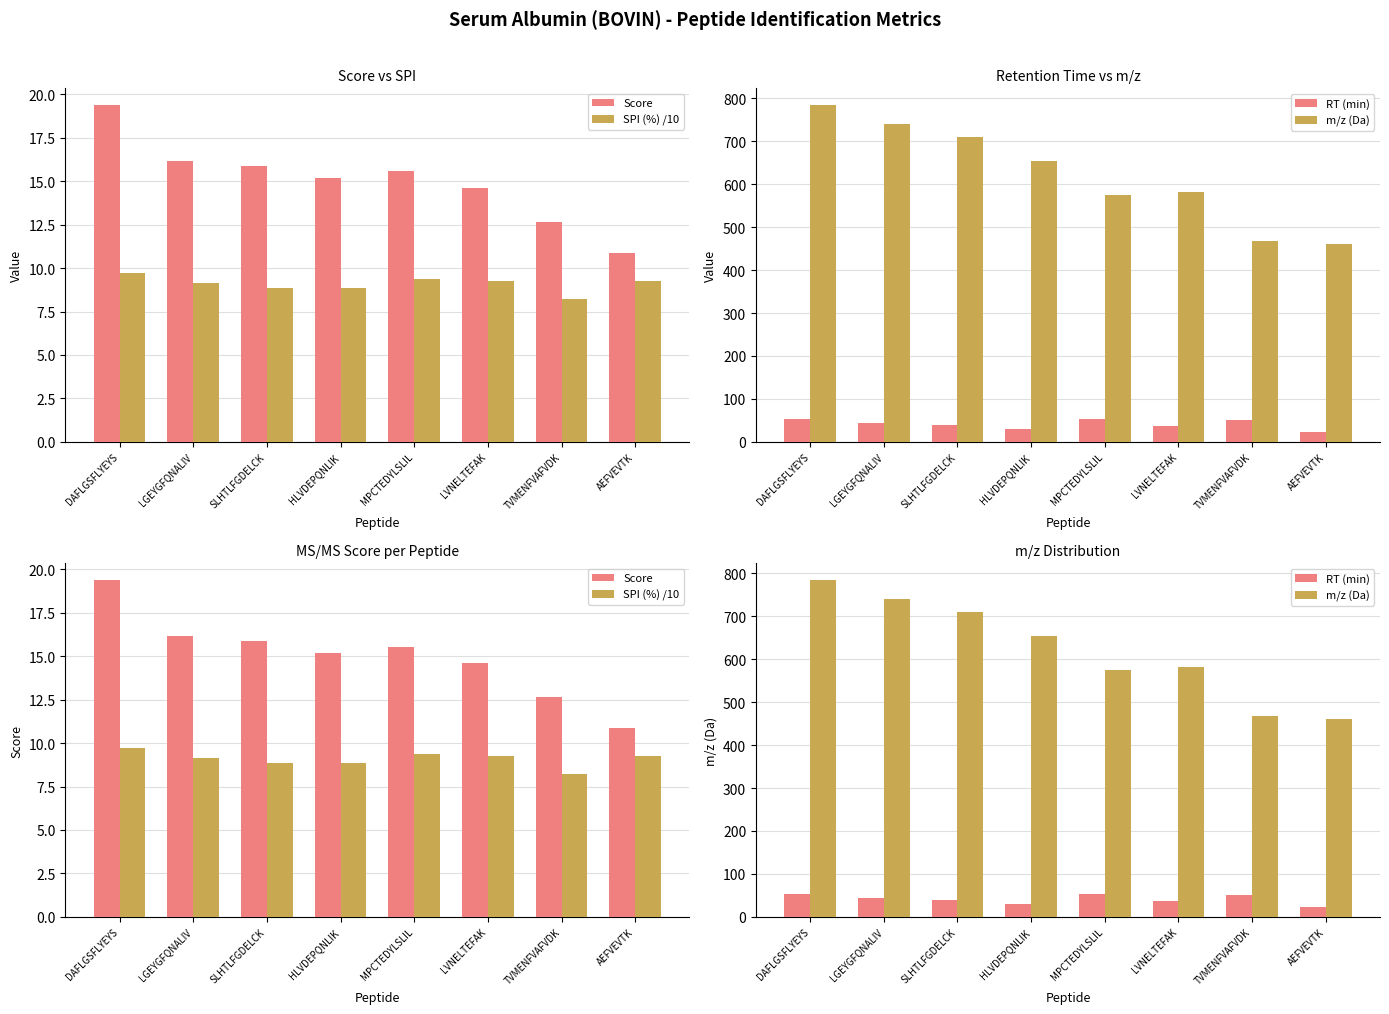

Is the value of Score at LGEYGFQNALIV greater than the value of m/z (Da) at LGEYGFQNALIV?

No